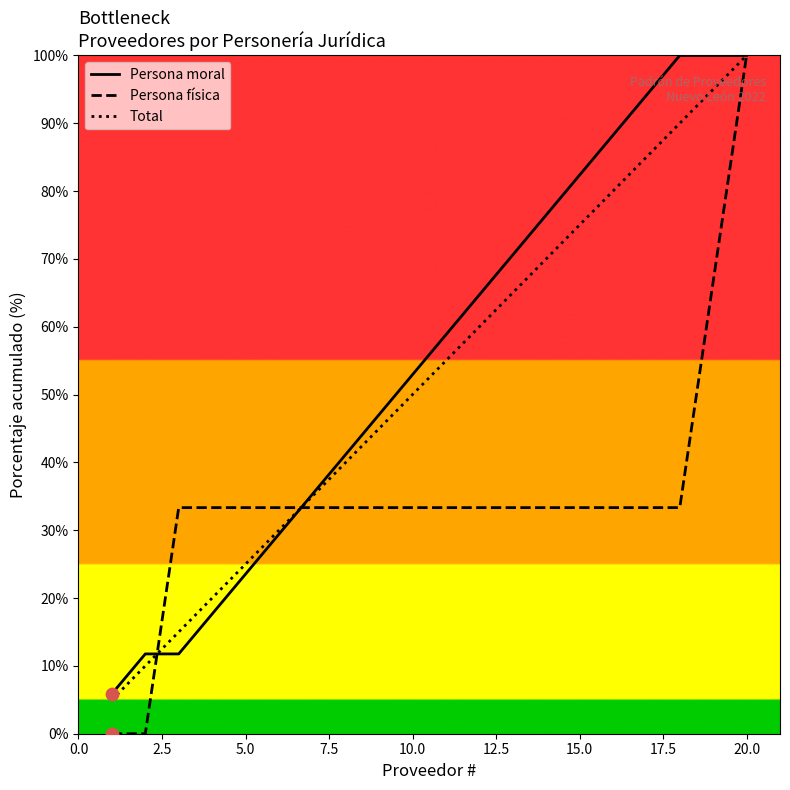

Which series has the widest spread of values?

Persona física